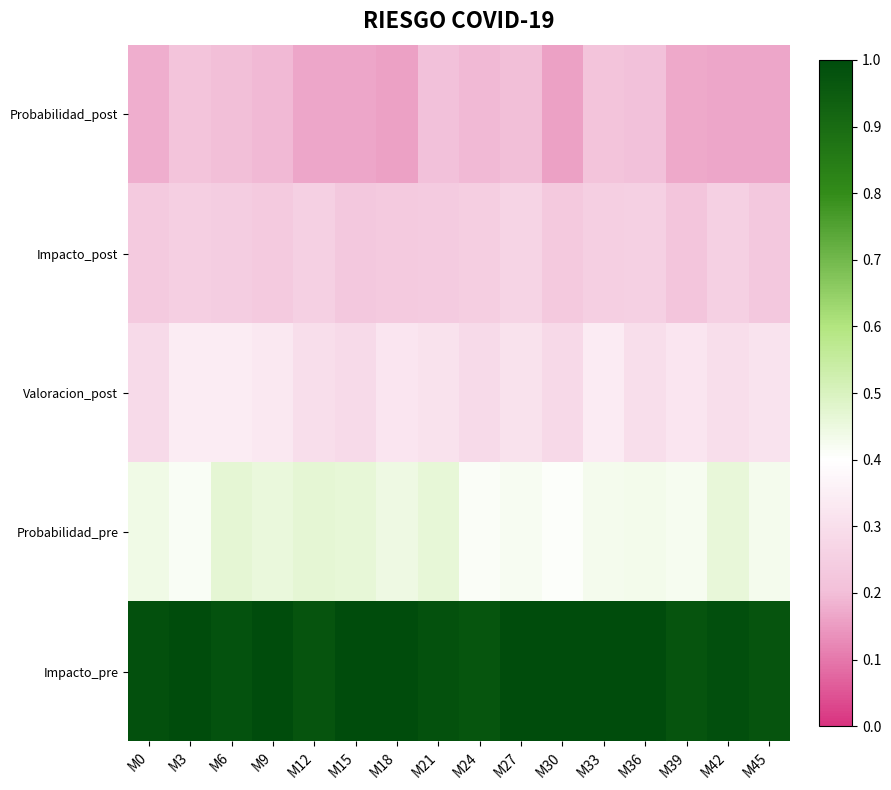

Between M33 and M45, which is larger?

M33